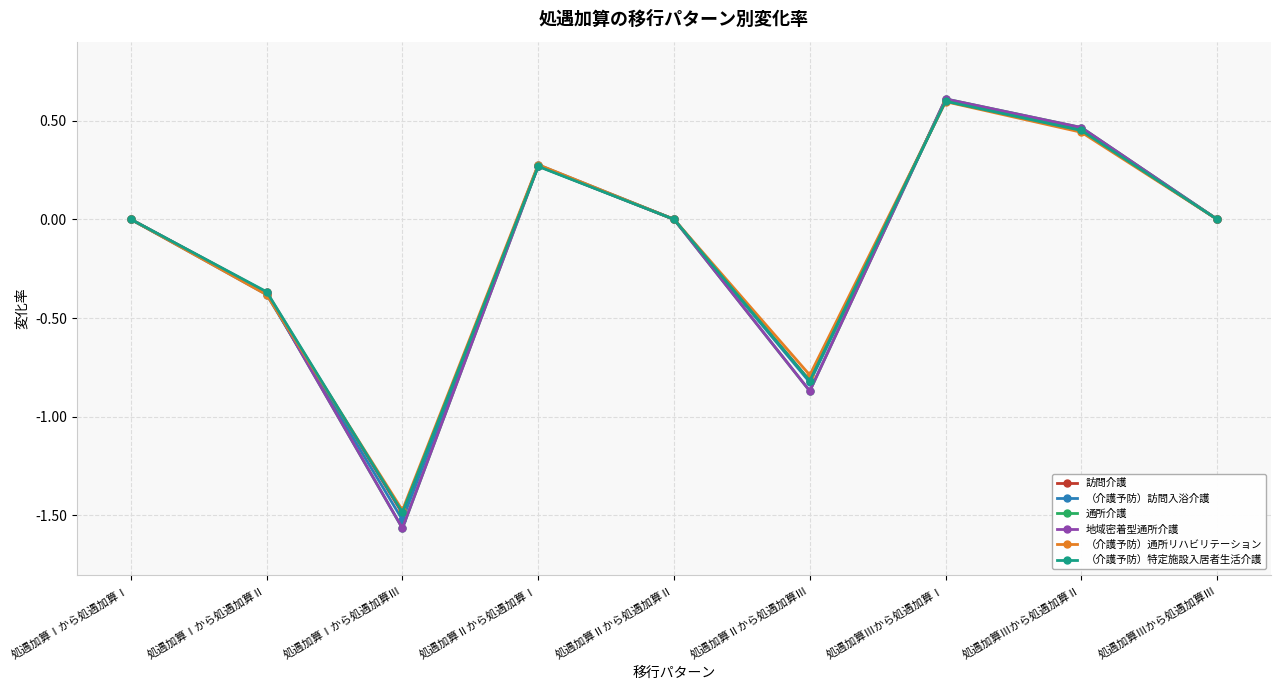

What is the maximum value shown in the chart?

0.6